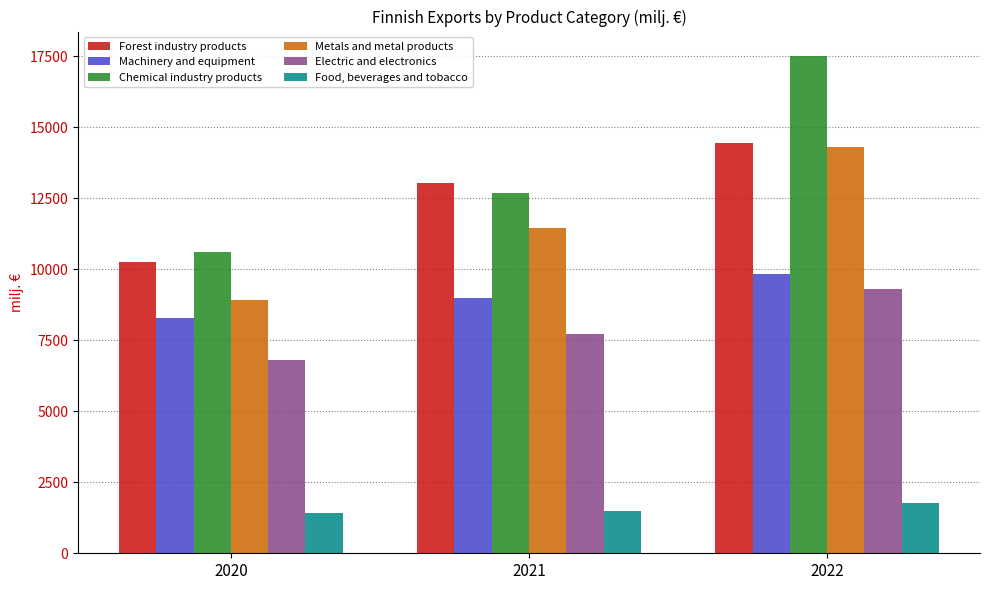

Between 2021 and 2022, which series saw the biggest shift?

Chemical industry products